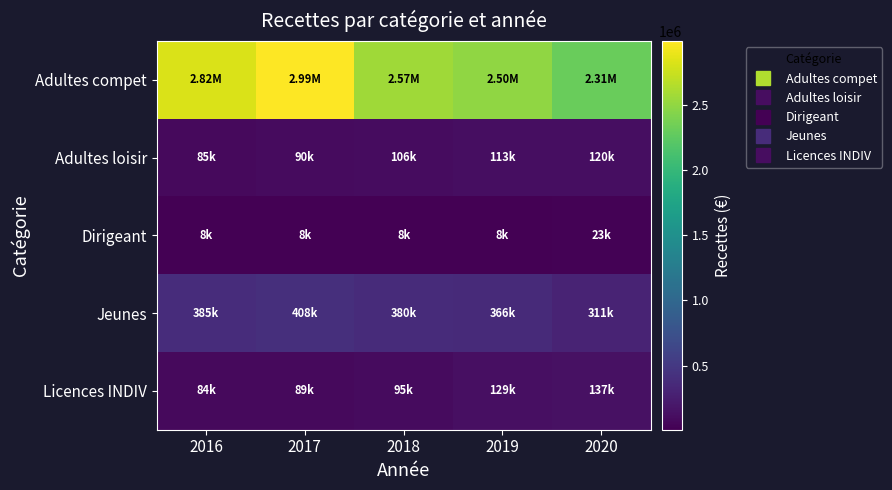

At 2017, list the series in order from smallest to largest.

Dirigeant, Licences INDIV, Adultes loisir, Jeunes, Adultes compet